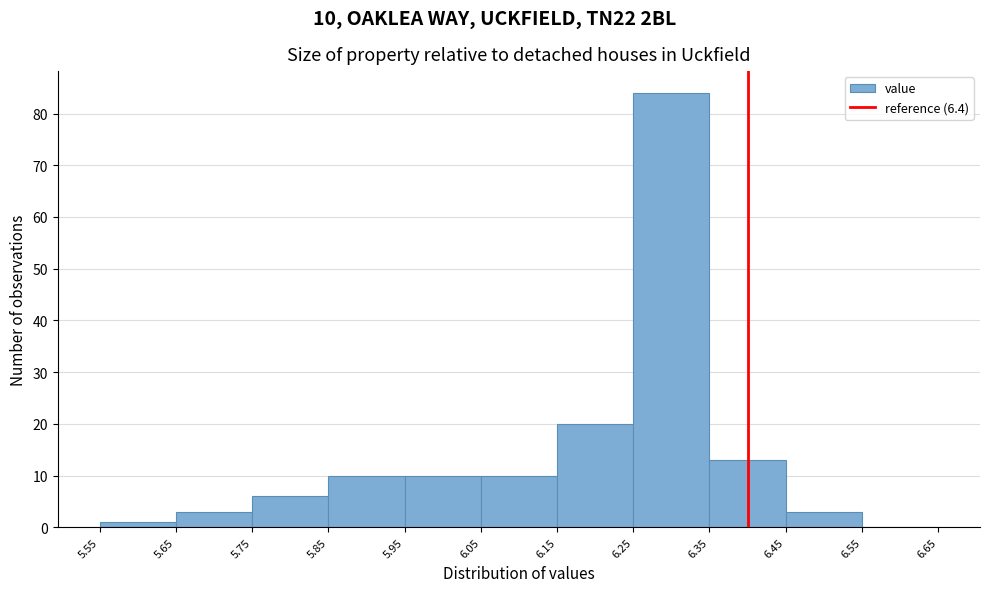

Which range on the x-axis has the tallest bar?

6.25 to 6.35